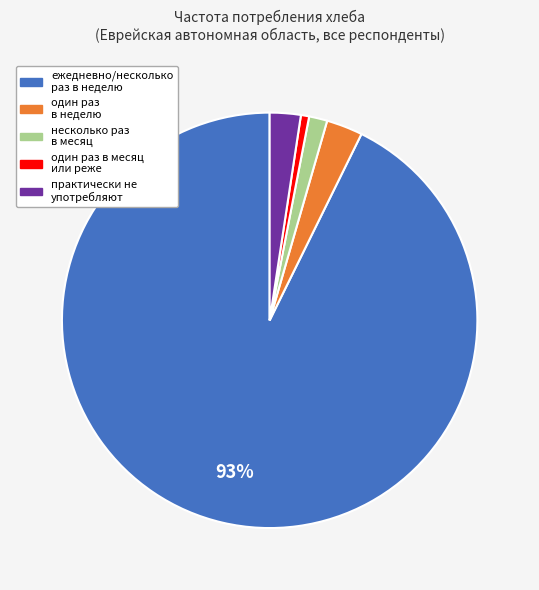

To the nearest percent, what is the difference between the largest and smallest slice percentages?

92%